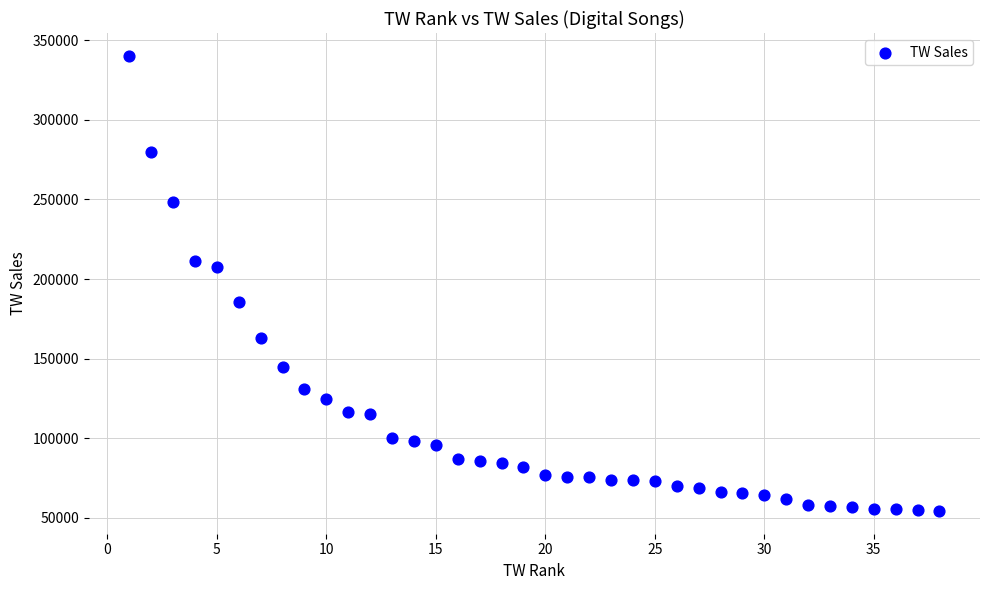

How many data points are displayed?

38